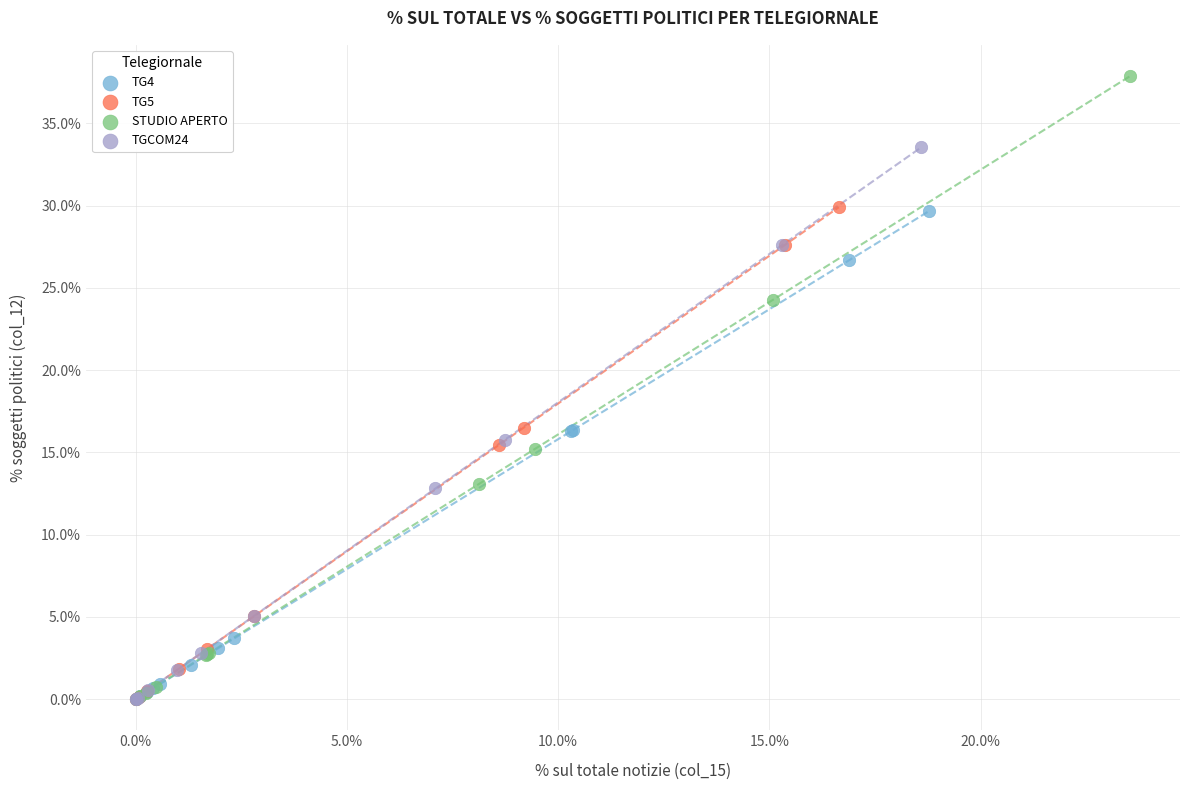

Which series contains the highest Y value?

STUDIO APERTO